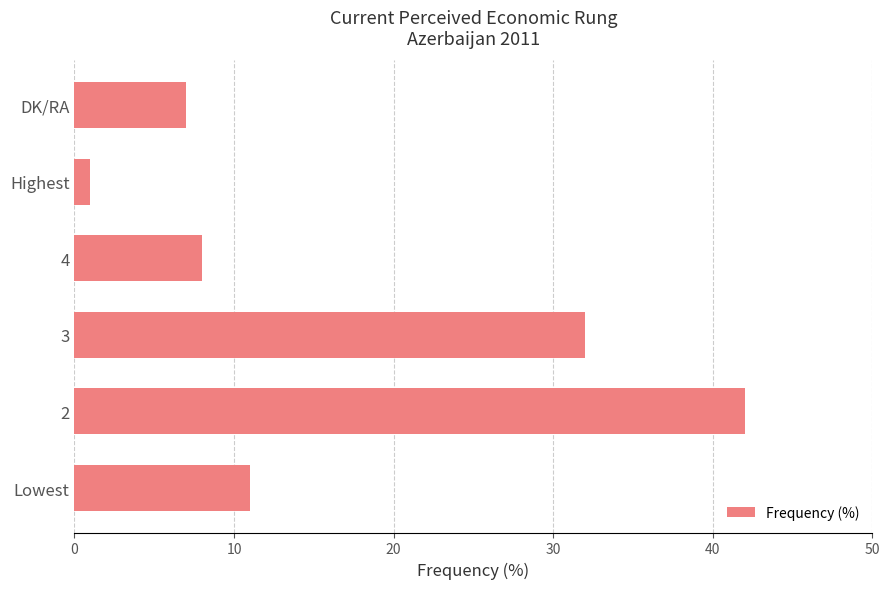

Is it true that the value at 4 is 11?

False